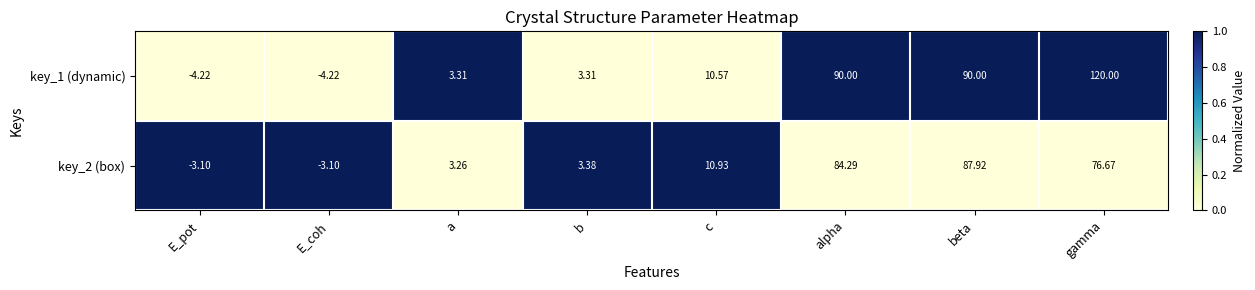

Where is key_2 (box) nearest to the value 42?

c